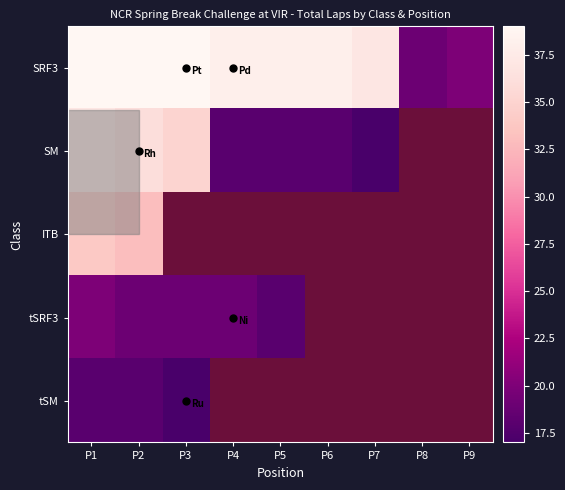

What is the greatest value displayed?

39.0